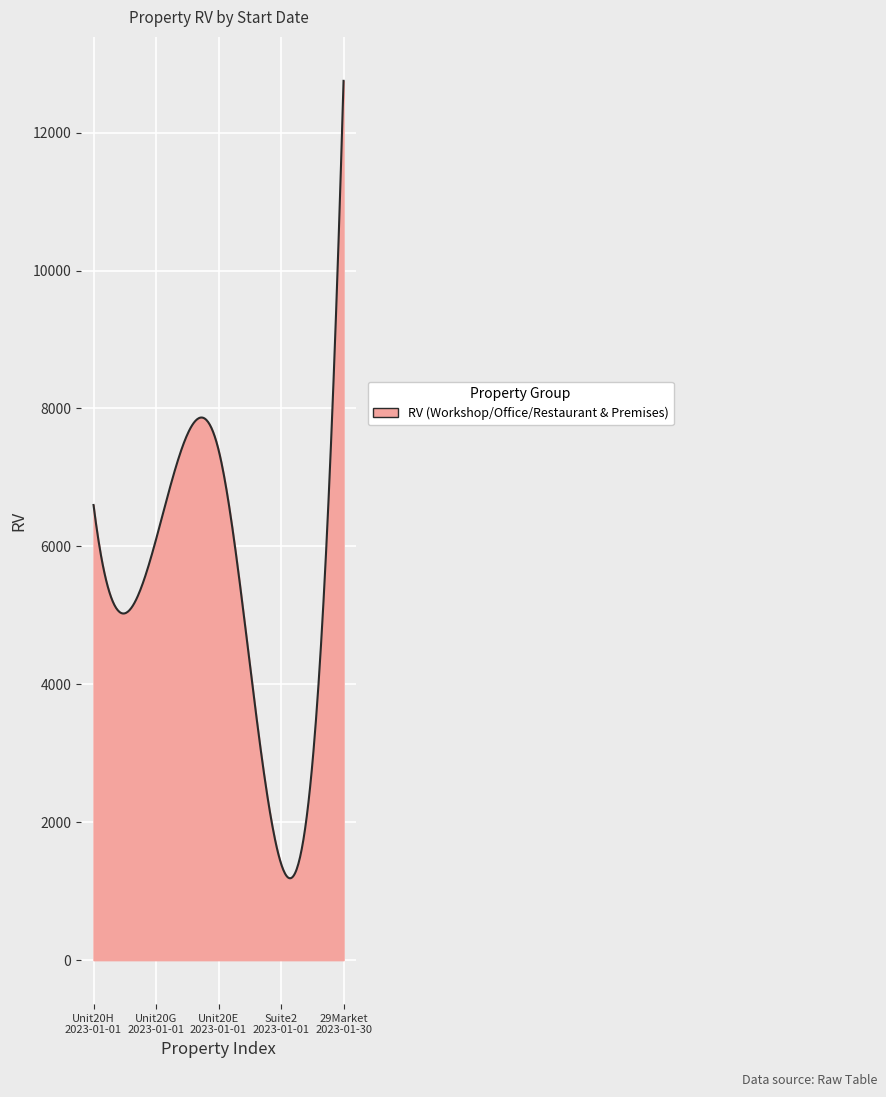

What is the maximum value shown in the chart?

12750.0